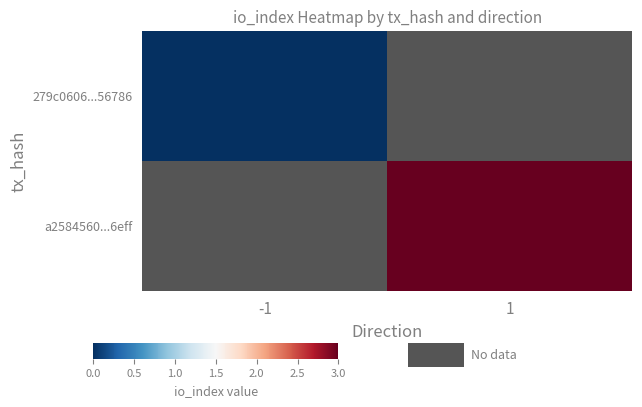

Rank the series by their average value, from lowest to highest.

279c0606...56786, a2584560...6eff